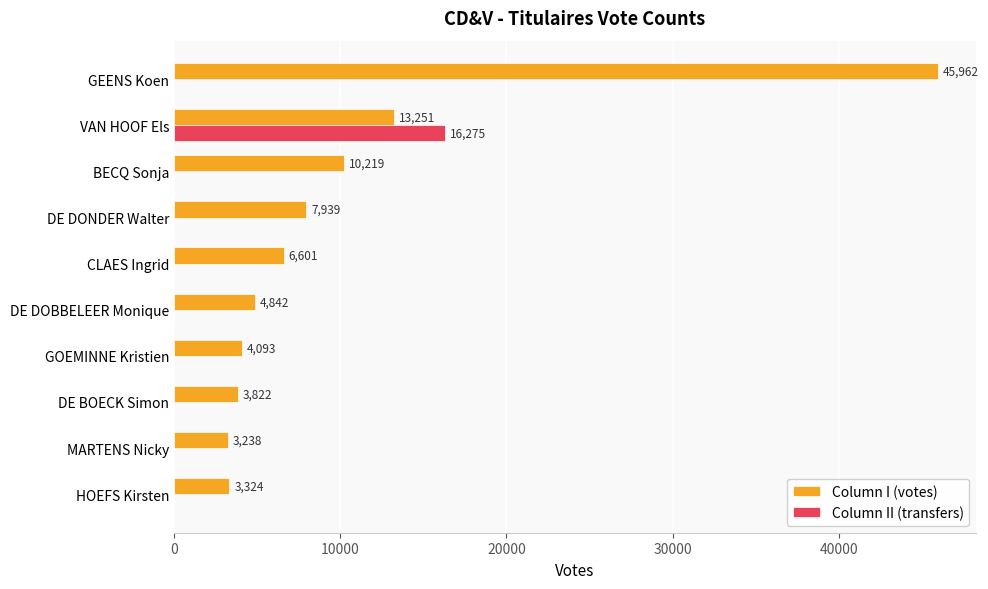

The value of Column I (votes) at GOEMINNE Kristien is 4093. True or false?

True